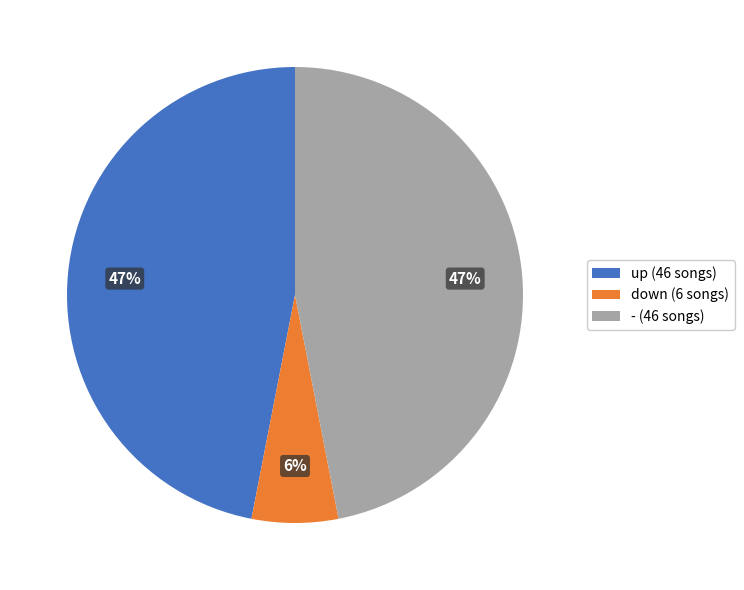

How many segments does this pie chart have?

3